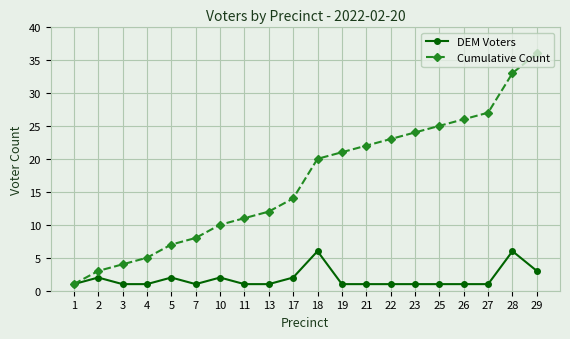

True or false: Cumulative Count has more than 1 points higher than both neighbors.

False